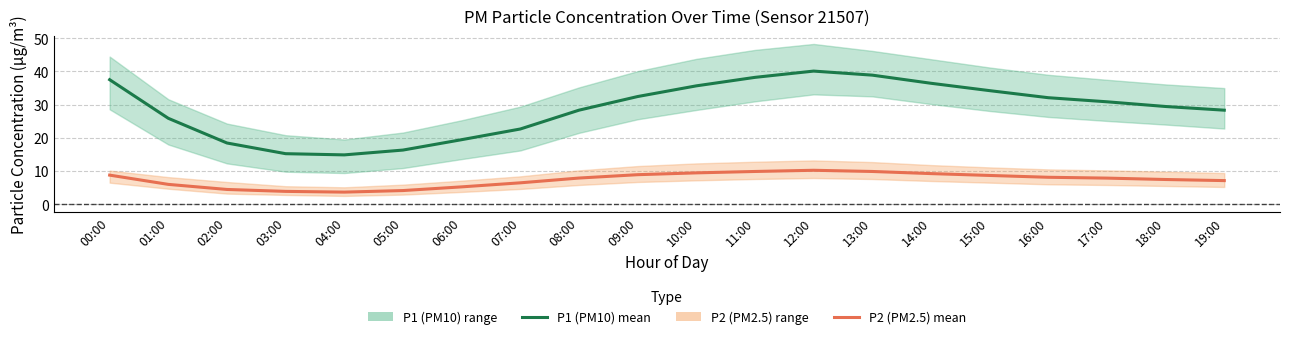

What is the difference between the highest and lowest values at 03:00?

11.4